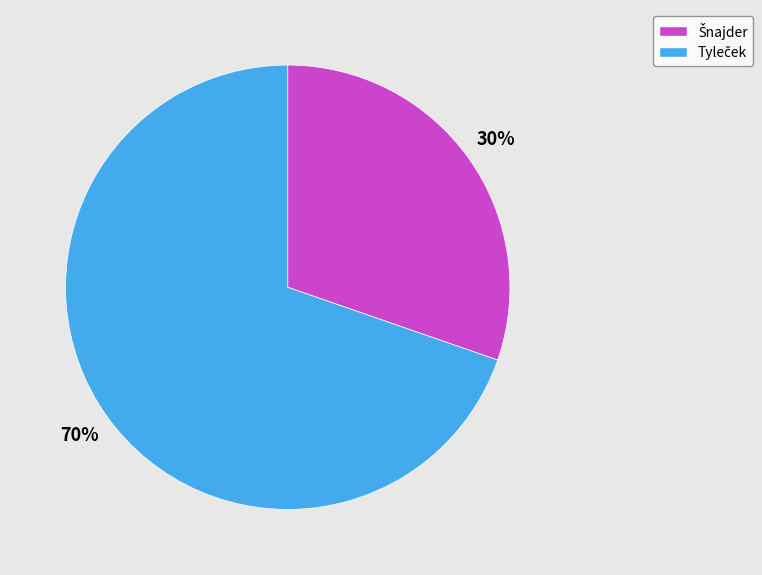

Does any single category account for the majority?

Yes